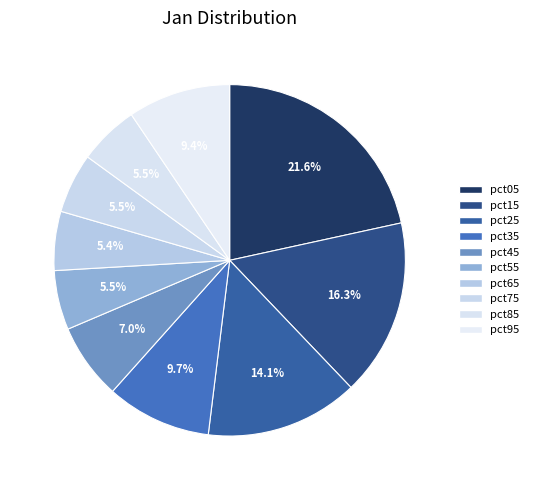

How many slices are in this pie chart?

10